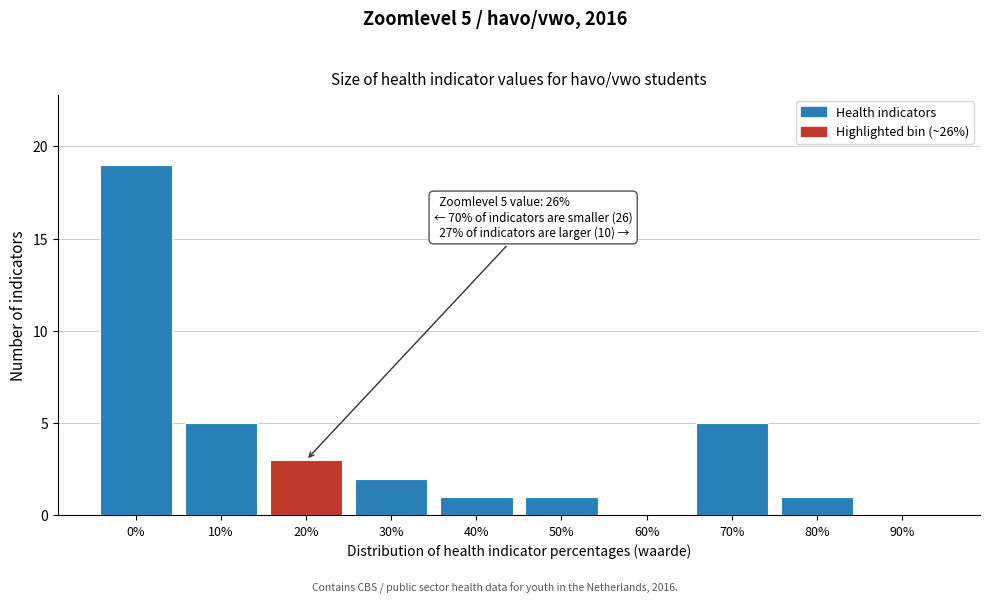

Reading right to left, what are all the values shown in this chart?

90%=0	80%=1	70%=5	60%=0	50%=1	40%=1	30%=2	20%=3	10%=5	0%=19